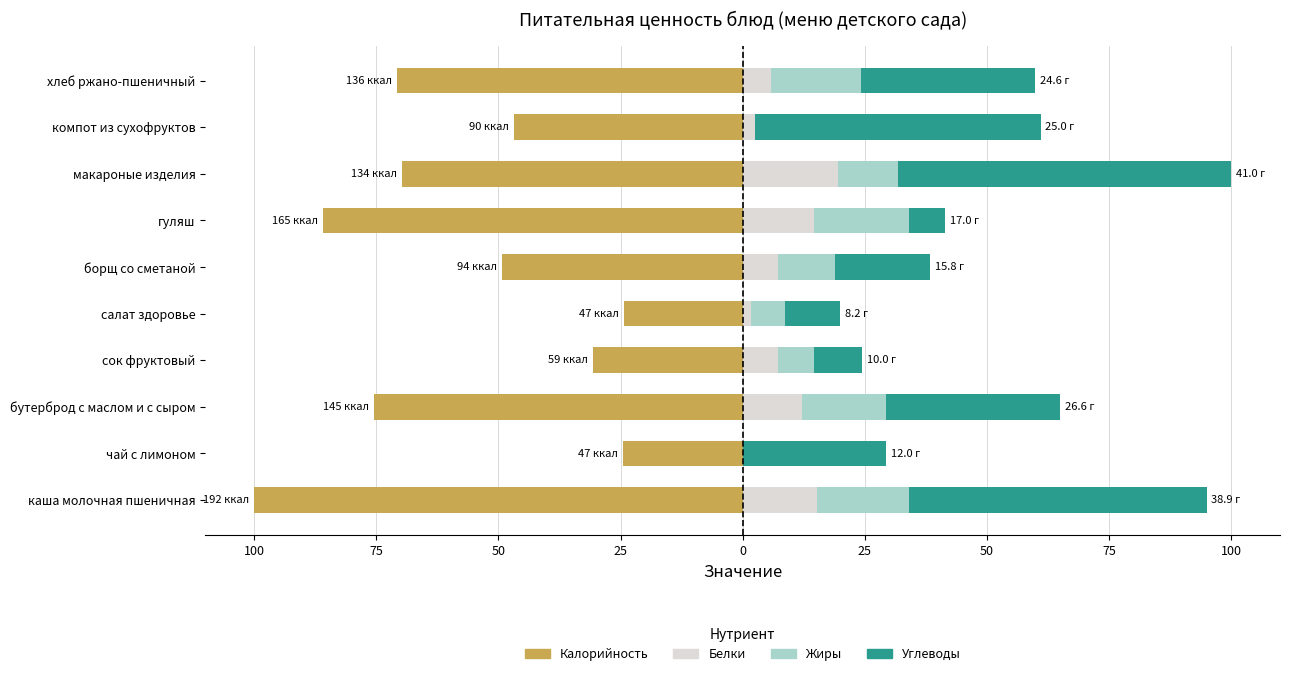

At бутерброд с маслом и с сыром, list the series in order from smallest to largest.

Калорийность, Белки, Жиры, Углеводы